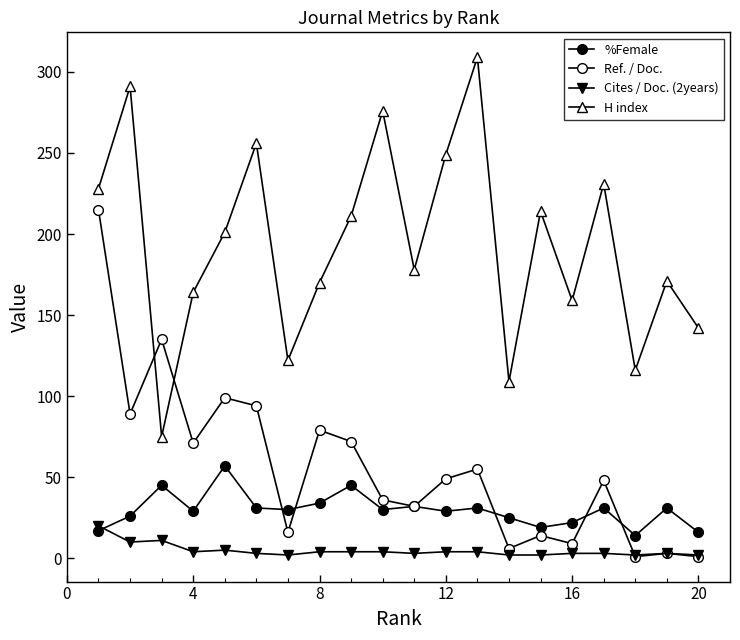

How many series are shown in this chart?

4